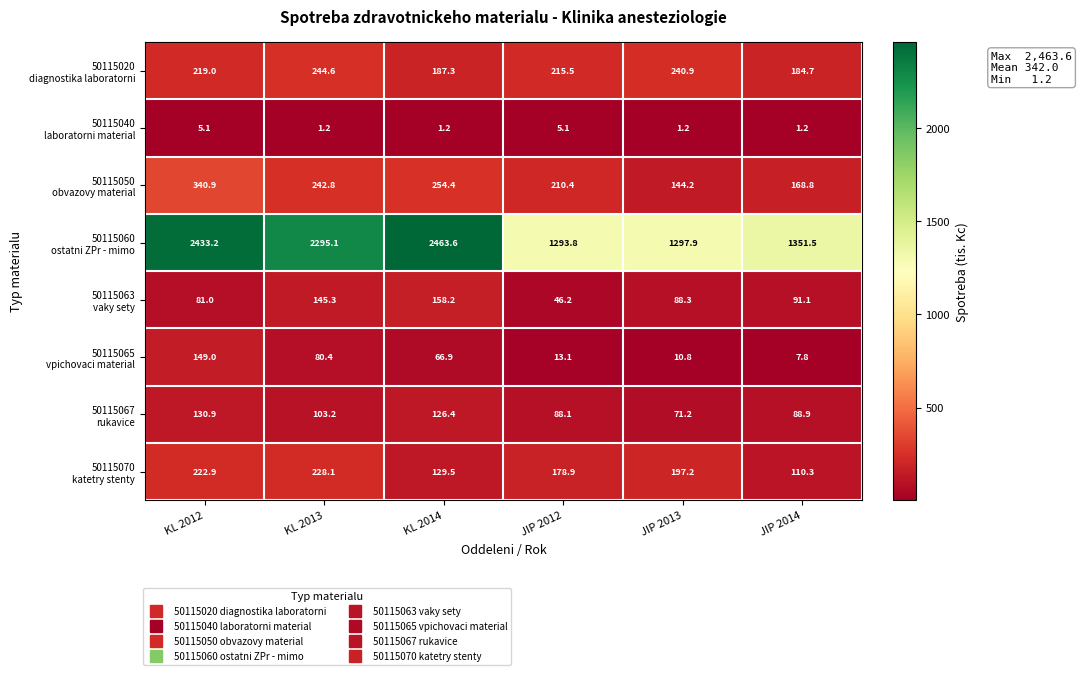

What is the total value across all series at JIP 2012?

2051.1